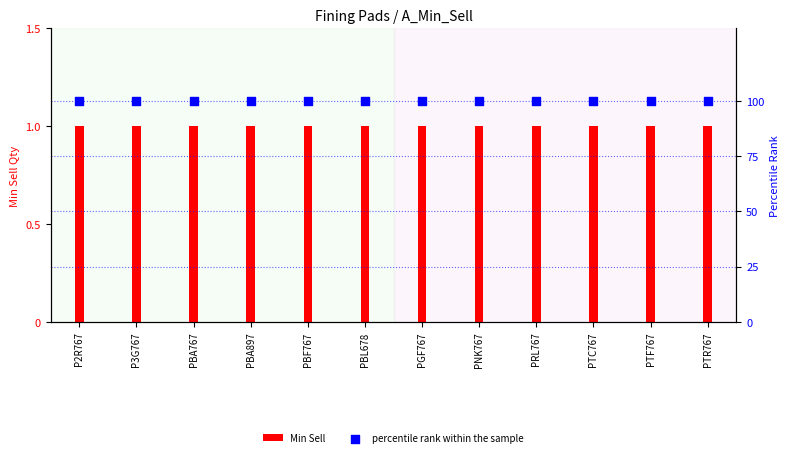

Is the value of Min Sell at PBA897 greater than the value of percentile rank within the sample at PRL767?

No